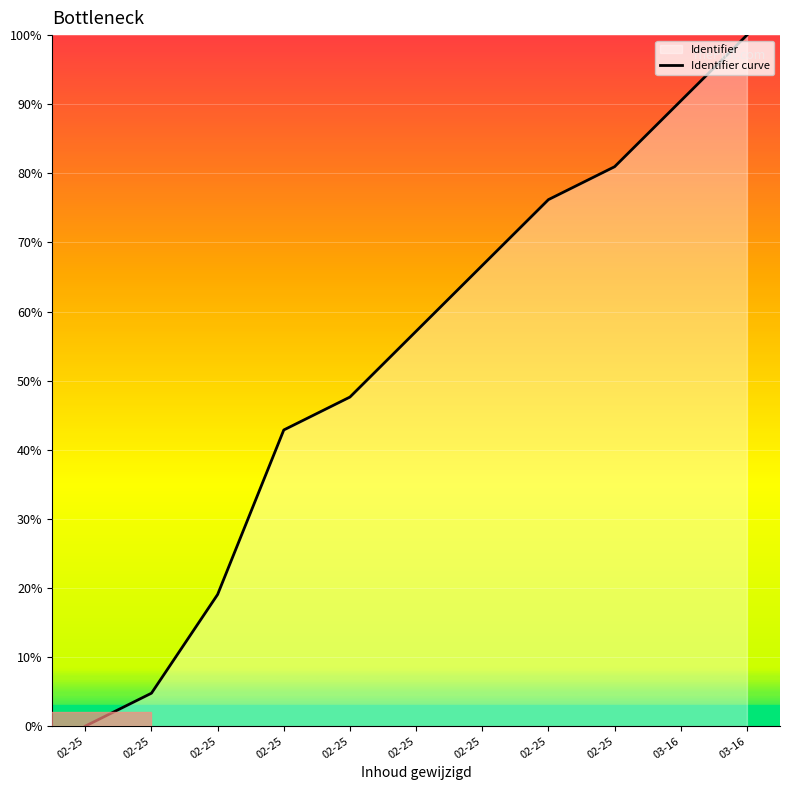

True or false: there are more than 1 points higher than both neighbors.

False